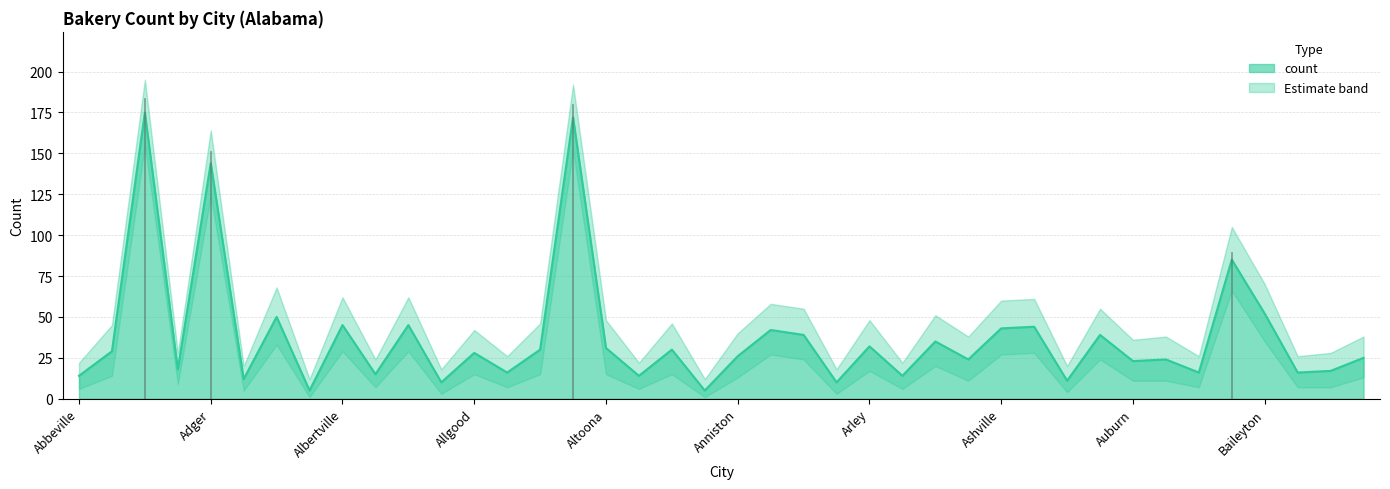

At which label does count_lower first exceed 14?

Adamsville